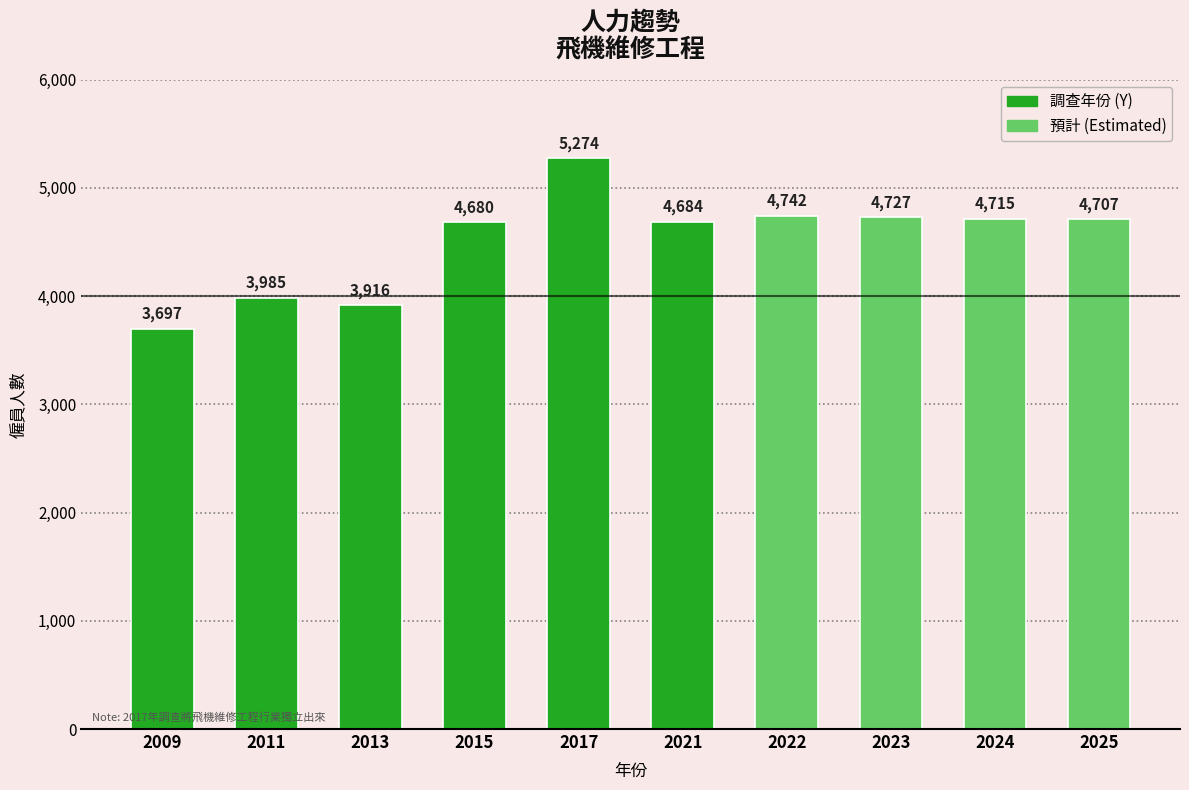

How many series are shown in this chart?

1